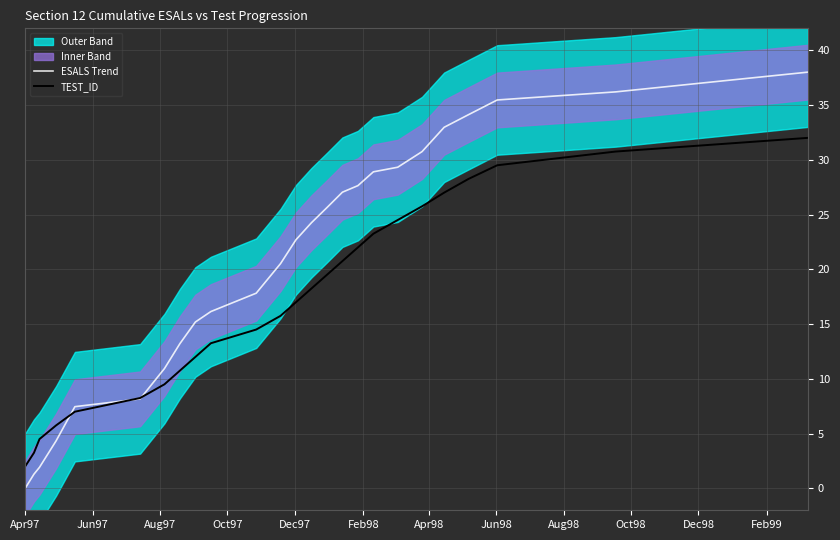

Which label corresponds to the smallest value in the chart?

Apr97